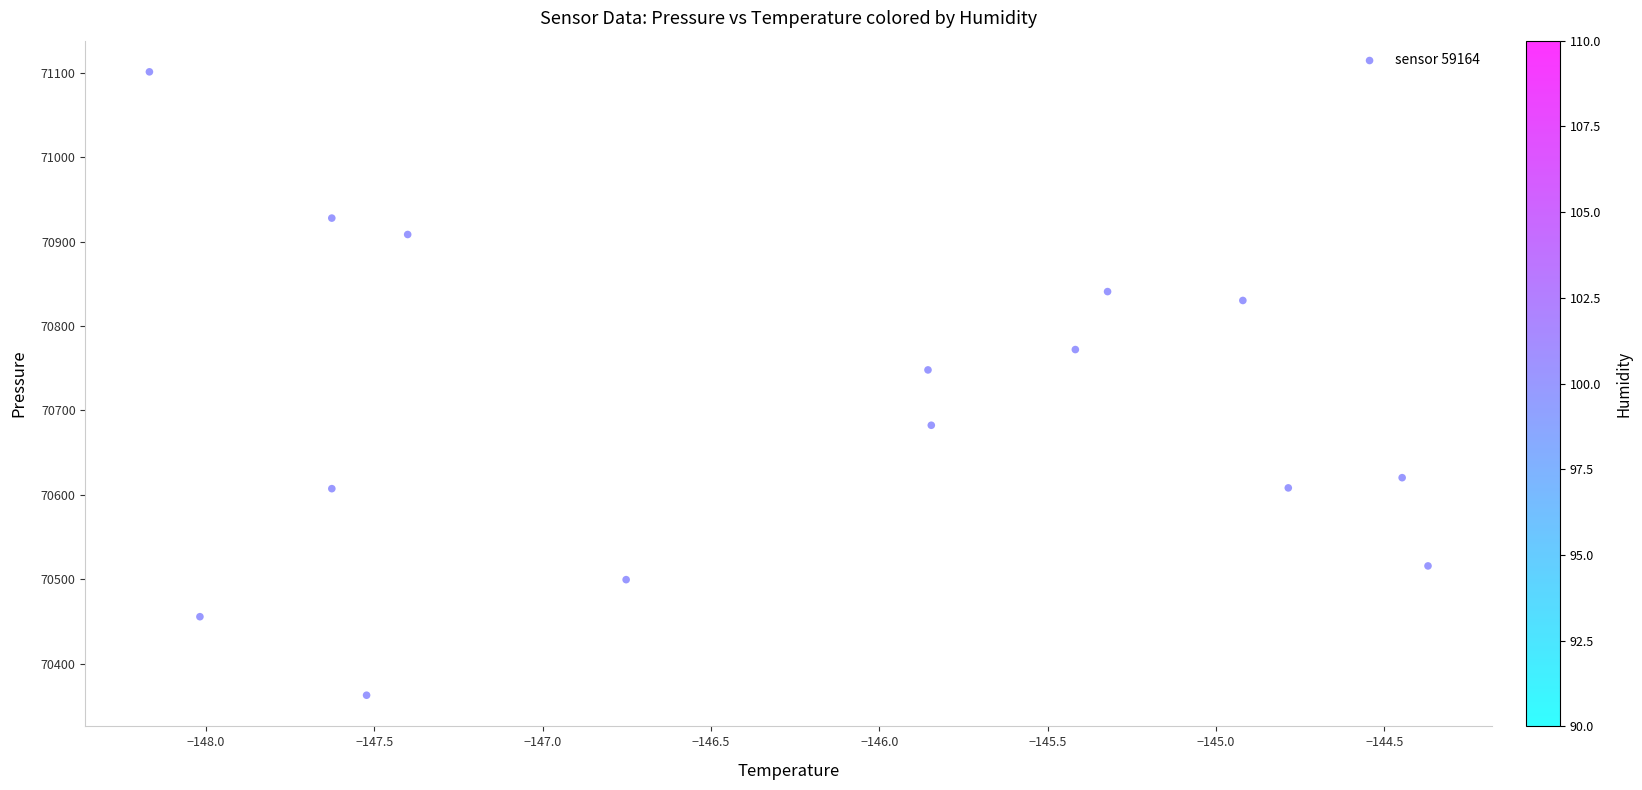

What Y value in the scatter plot is closest to 70731?

70747.9